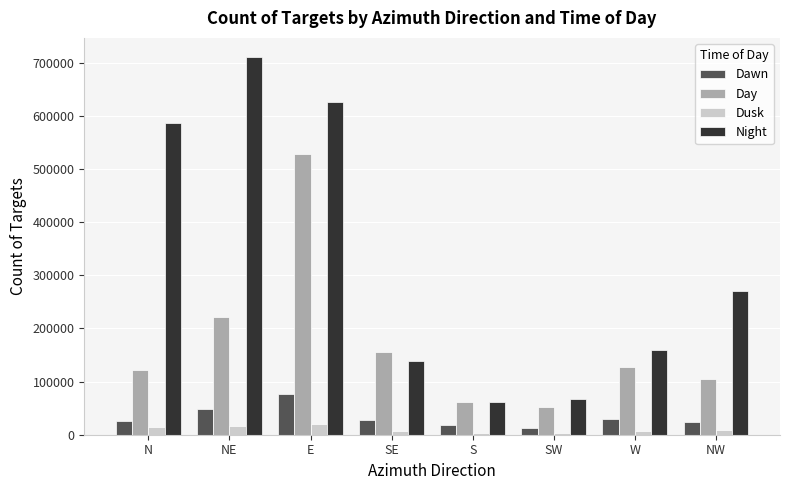

What is the label of the 3rd bar from the left?

E